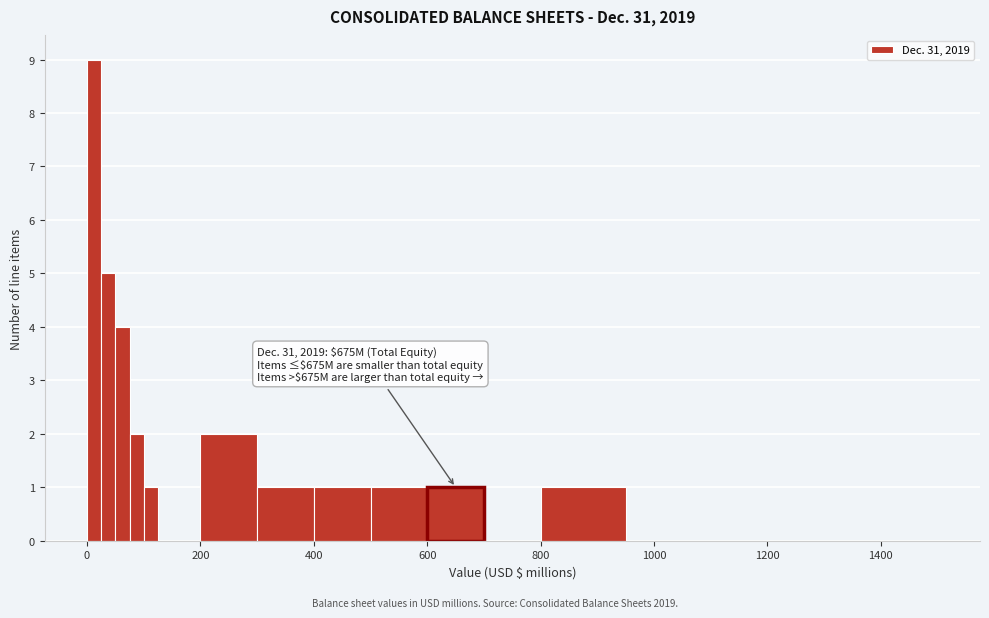

Read against the x-axis, roughly where is the centre of the tallest bar?

20